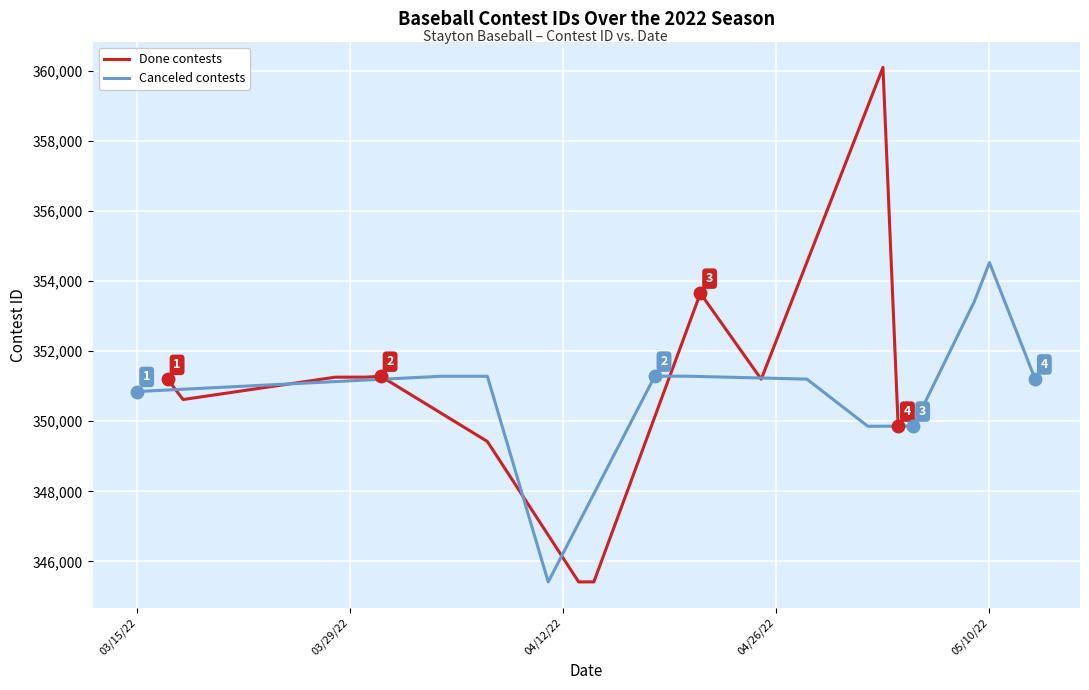

What is the lowest value of the Done contests series?

345412